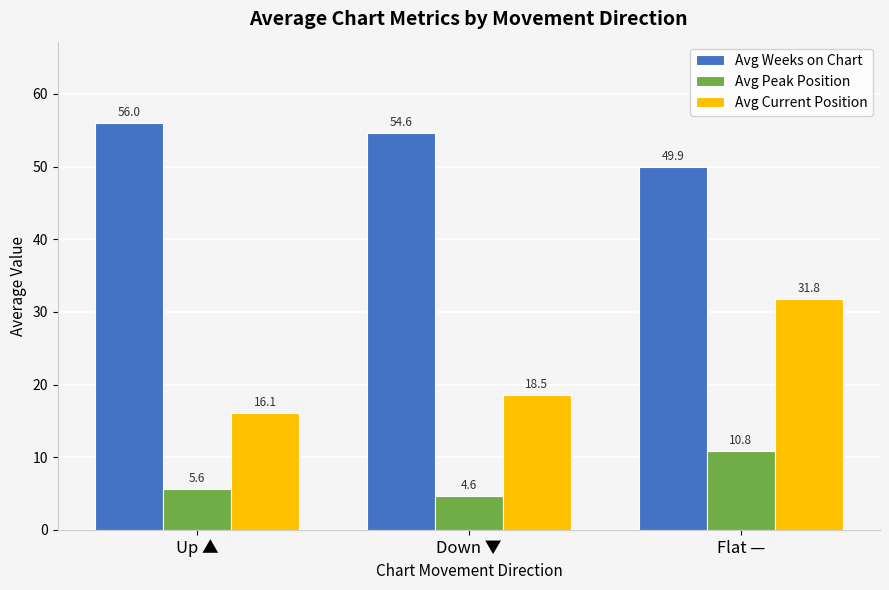

What is the difference between the highest and lowest values at Up ▲?

50.4